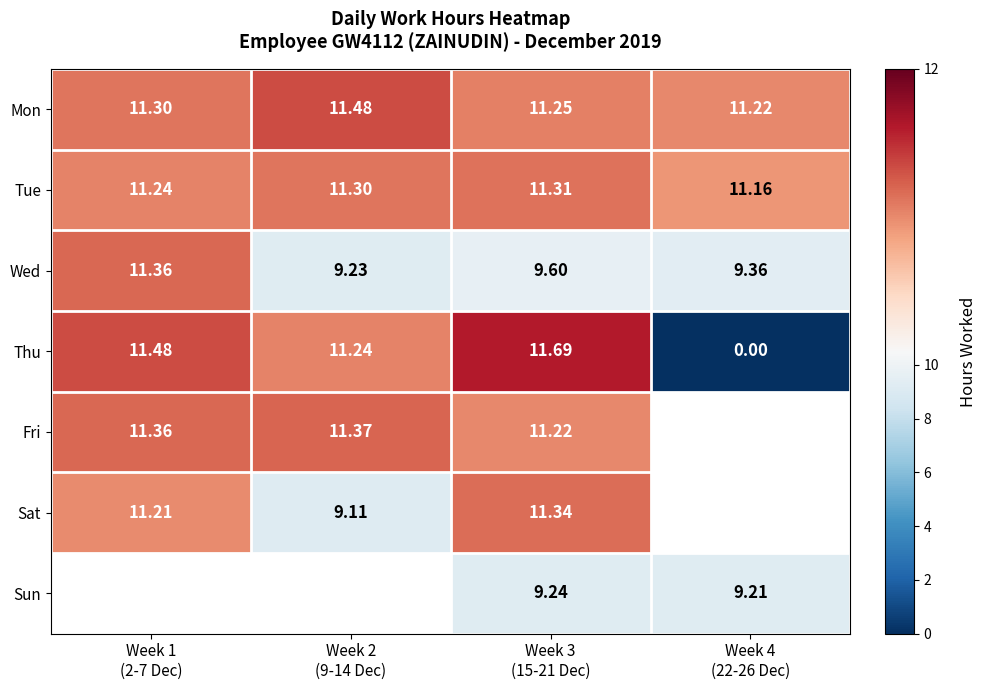

How many data points in Sat are above 11?

2